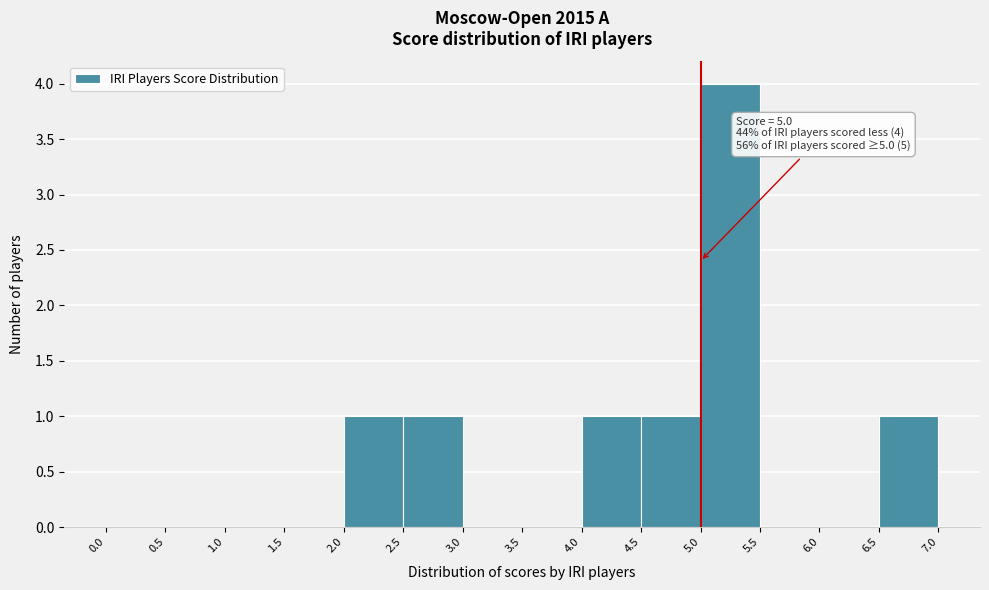

Which range on the x-axis has the tallest bar?

5.0 to 5.5